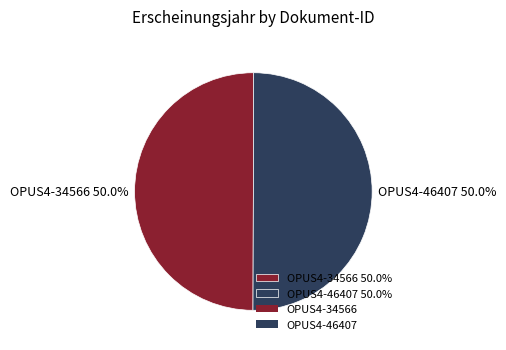

What percentage do OPUS4-46407 and OPUS4-34566 together represent?

100.0%